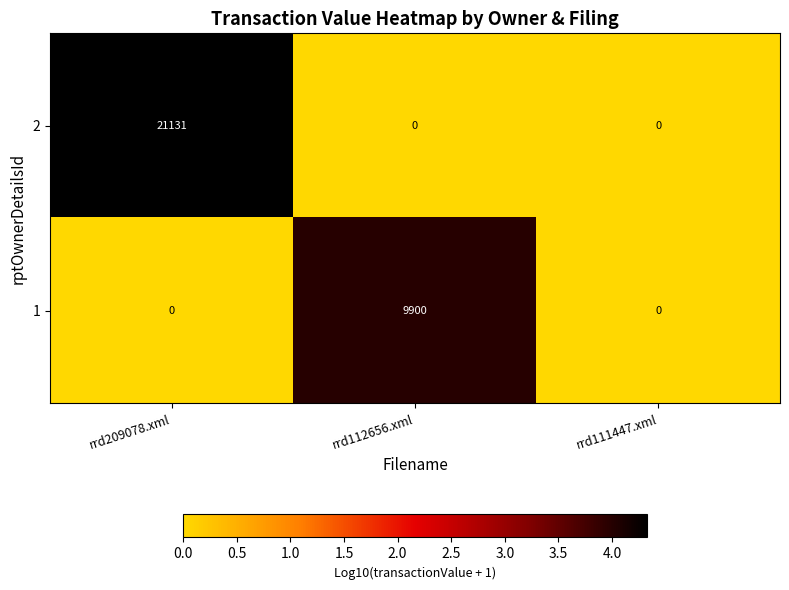

Reading left to right, transcribe all the data shown in this chart.

2: 21131	0	0
1: 0	9900	0